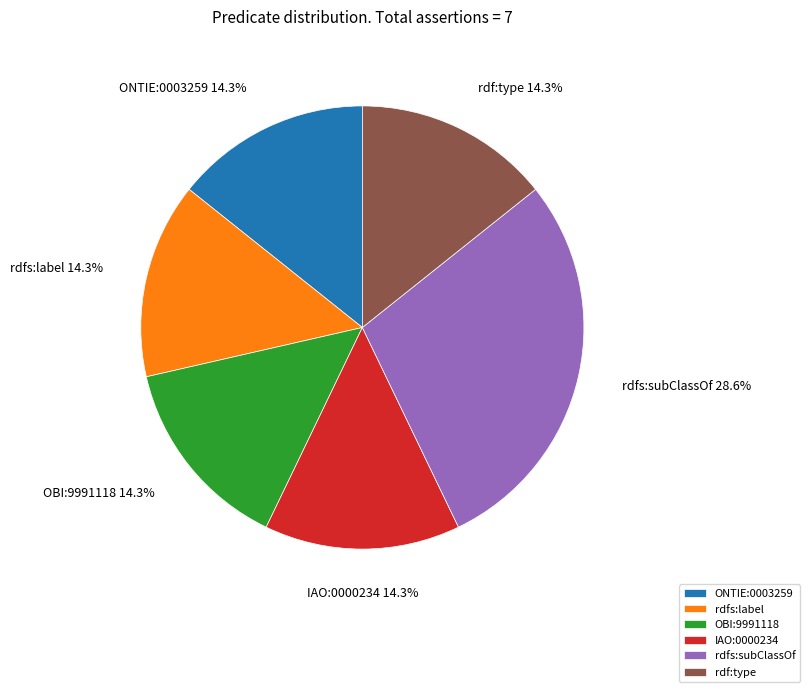

True or false: ONTIE:0003259 accounts for 14% of the total.

True